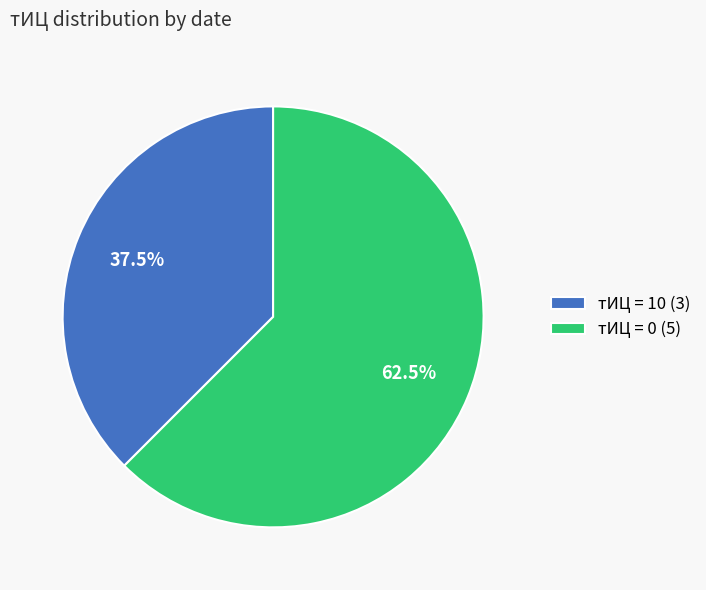

What is the majority slice?

тИЦ = 0 (5)